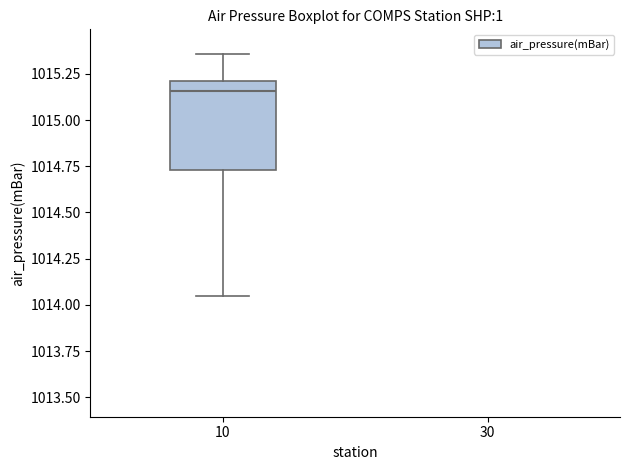

Read this box plot against the y-axis: the position of the median line, the range covered by the box, and the ends of both whiskers. The values are not printed on the chart, so give them approximately, as read against the axis.

median 1015.15, box 1014.75 to 1015.20, whiskers 1014.05 to 1015.35